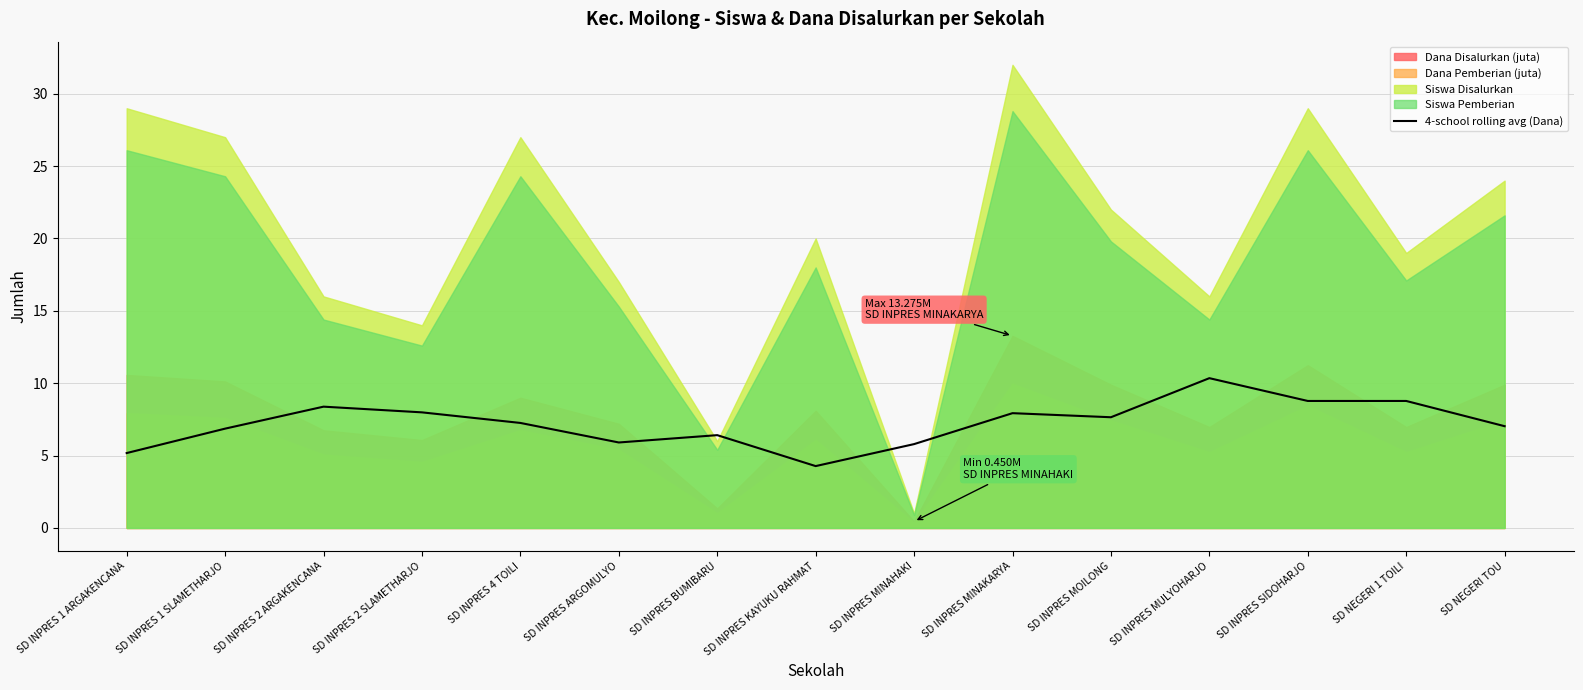

List the labels in order of value, largest first.

SD INPRES MULYOHARJO, SD INPRES SIDOHARJO, SD NEGERI 1 TOILI, SD INPRES 2 ARGAKENCANA, SD INPRES 2 SLAMETHARJO, SD INPRES MINAKARYA, SD INPRES MOILONG, SD INPRES 4 TOILI, SD NEGERI TOU, SD INPRES 1 SLAMETHARJO, SD INPRES BUMIBARU, SD INPRES ARGOMULYO, SD INPRES MINAHAKI, SD INPRES 1 ARGAKENCANA, SD INPRES KAYUKU RAHMAT